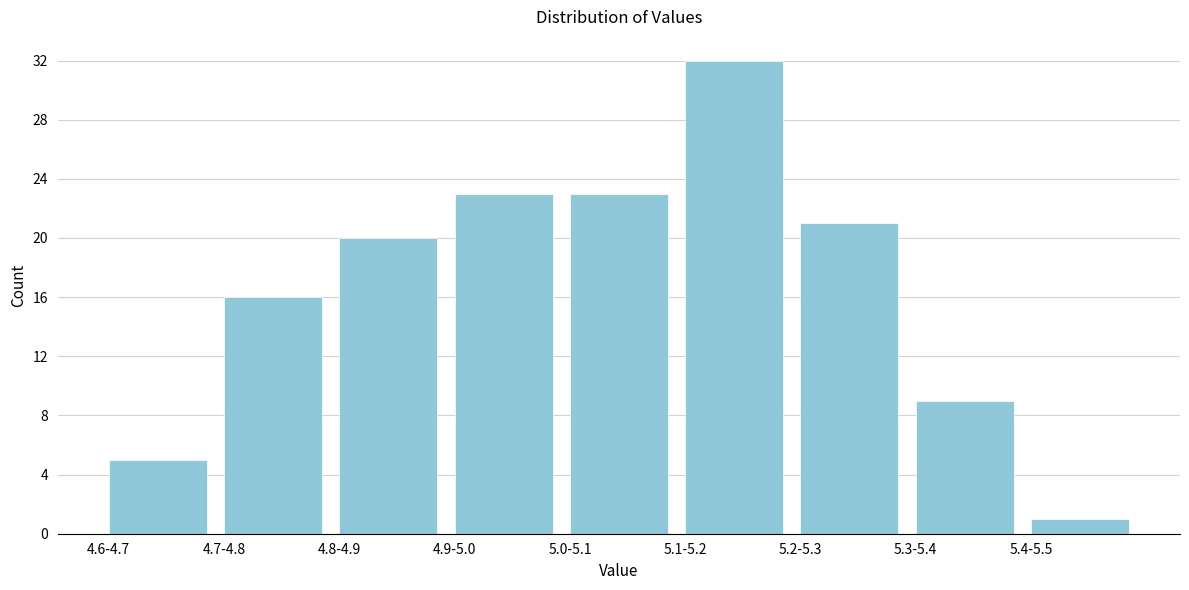

Reading left to right, what are all the values shown in this chart?

4.6-4.7=5	4.7-4.8=16	4.8-4.9=20	4.9-5.0=23	5.0-5.1=23	5.1-5.2=32	5.2-5.3=21	5.3-5.4=9	5.4-5.5=1